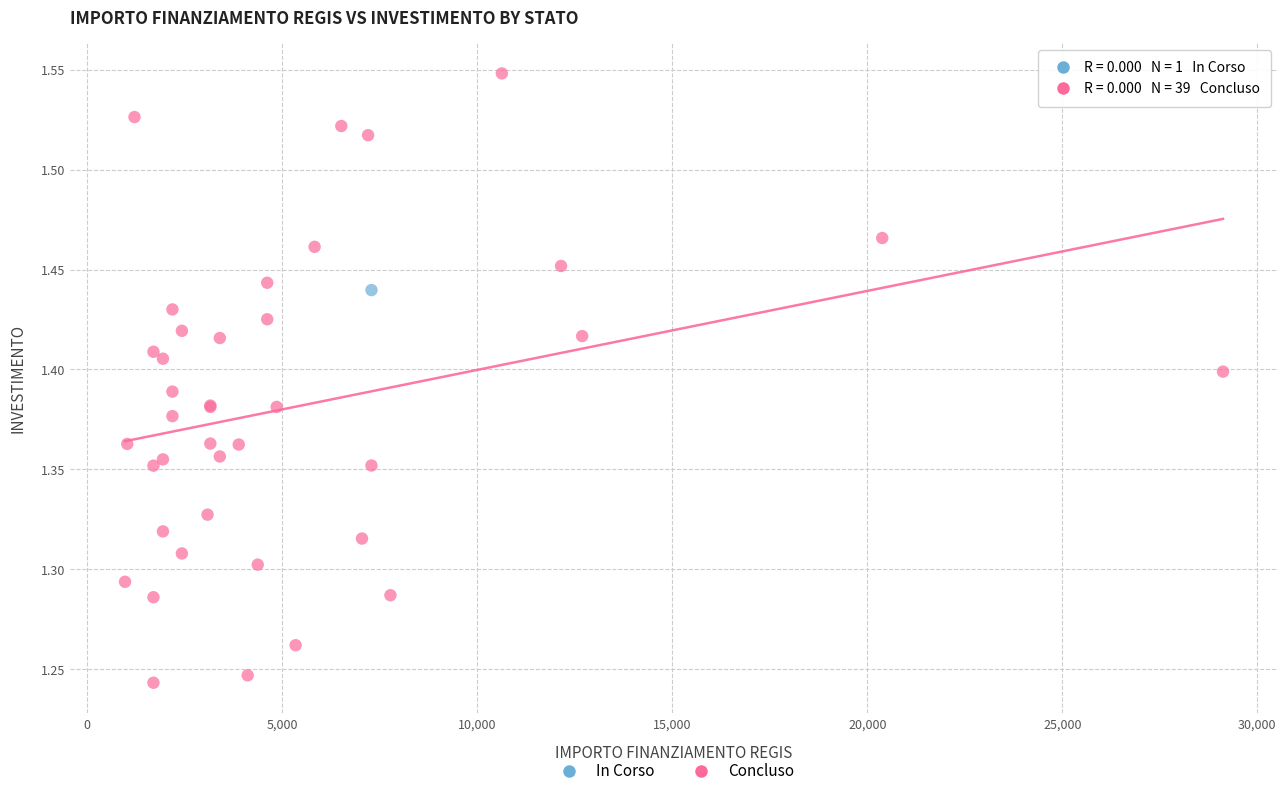

What are all the series names shown in the legend?

In Corso, Concluso